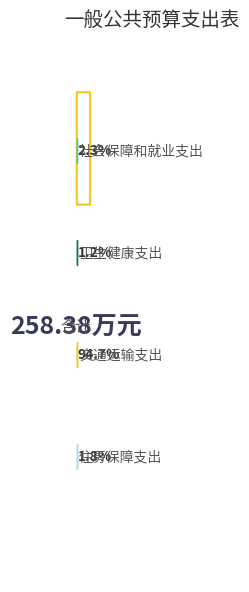

Approximately how many times larger is the value at 社会保障和就业支出 compared to 住房保障支出?

1.3